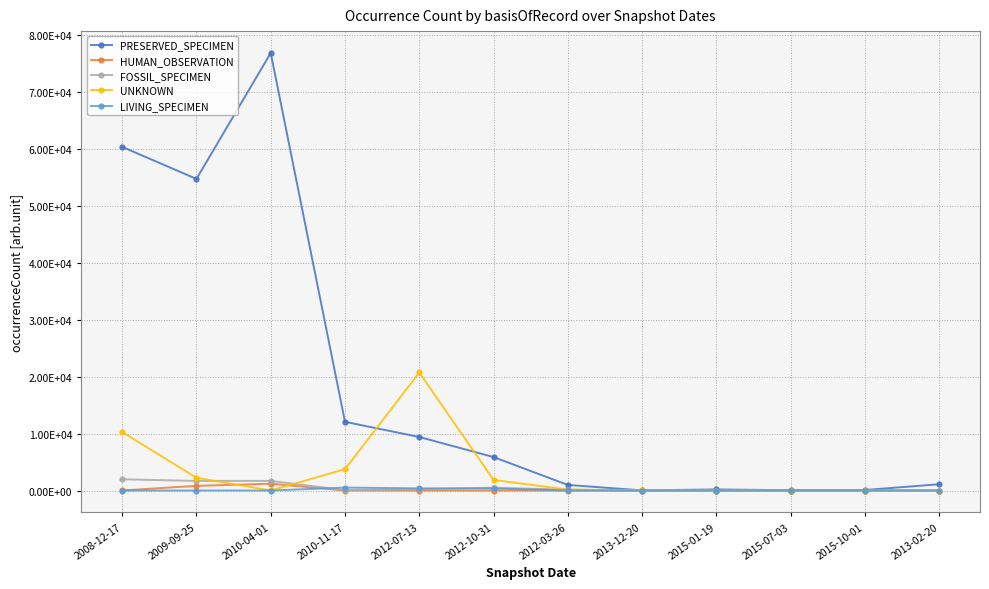

What are all the series names shown in the legend?

PRESERVED_SPECIMEN, HUMAN_OBSERVATION, FOSSIL_SPECIMEN, UNKNOWN, LIVING_SPECIMEN